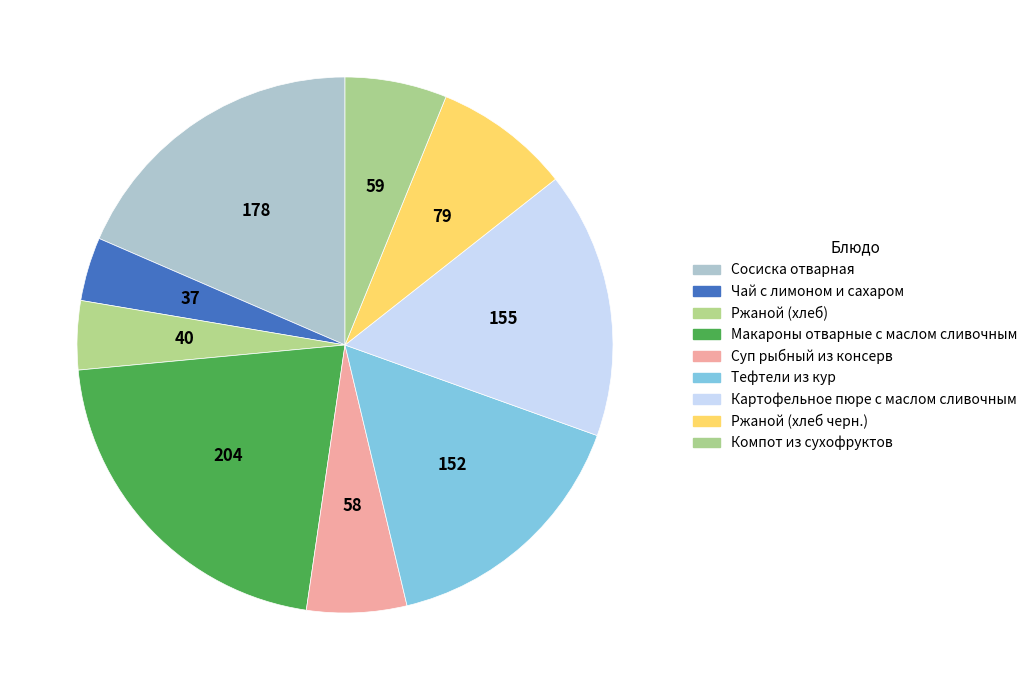

Which slice is the largest?

Макароны отварные с маслом сливочным